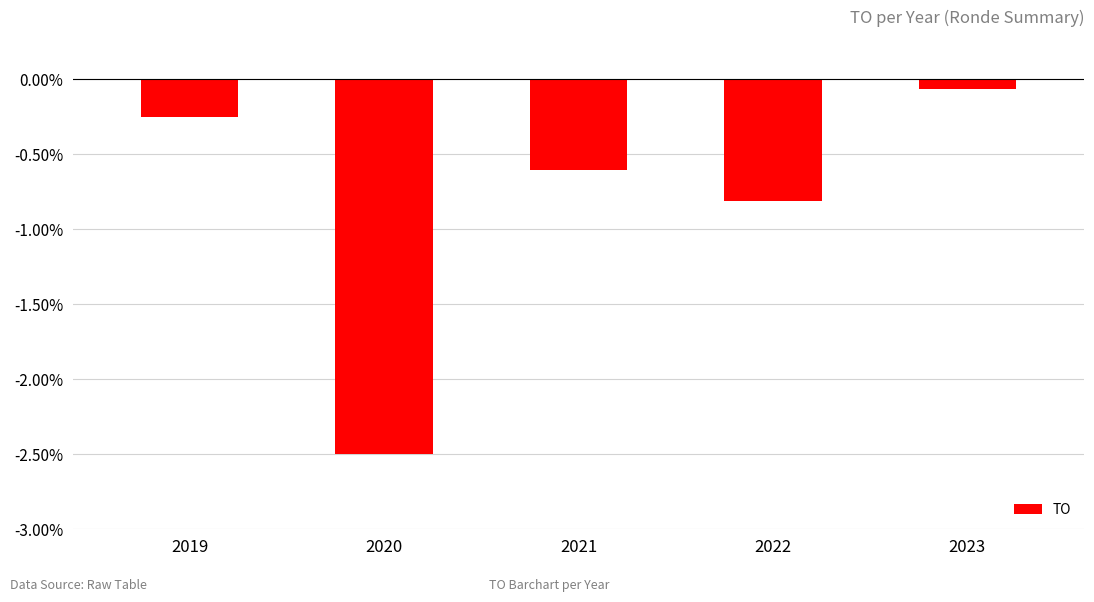

What is the average value?

-0.8